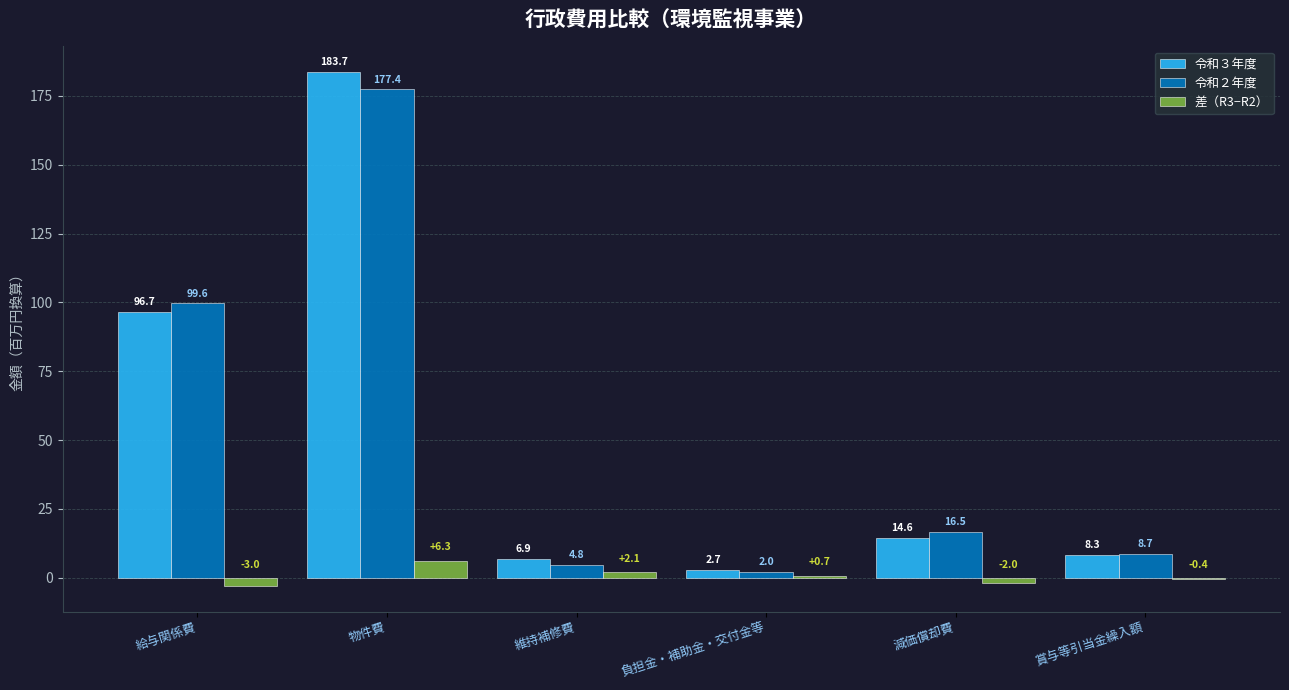

Between 給与関係費 and 維持補修費, which series saw the biggest shift?

令和２年度